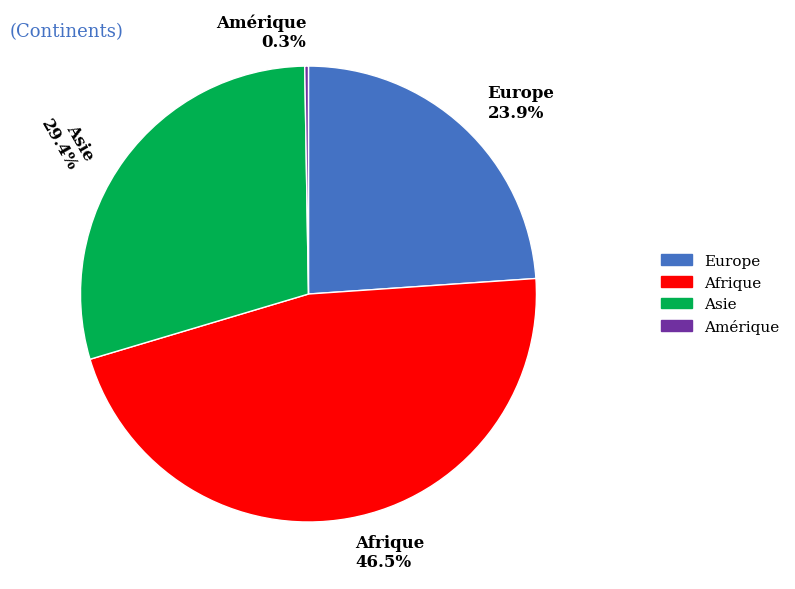

What percentage is NOT represented by Europe?

76.1%